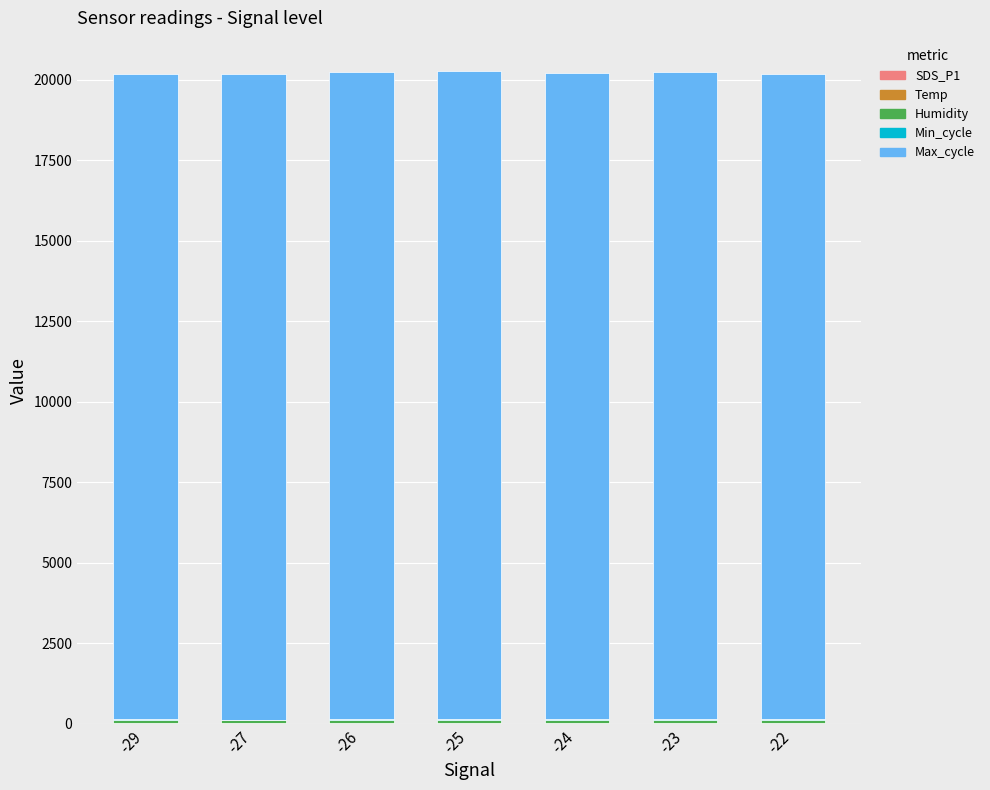

Are the bars horizontal?

No